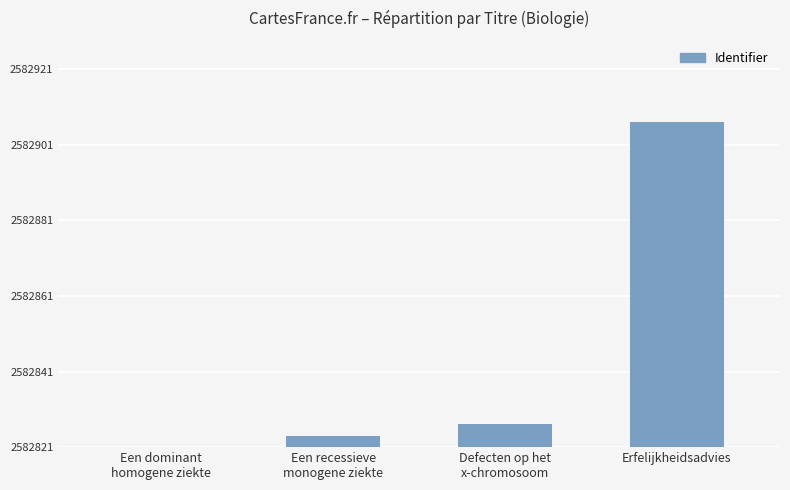

List the labels in order of value, smallest first.

Een dominant
homogene ziekte, Een recessieve
monogene ziekte, Defecten op het
x-chromosoom, Erfelijkheidsadvies